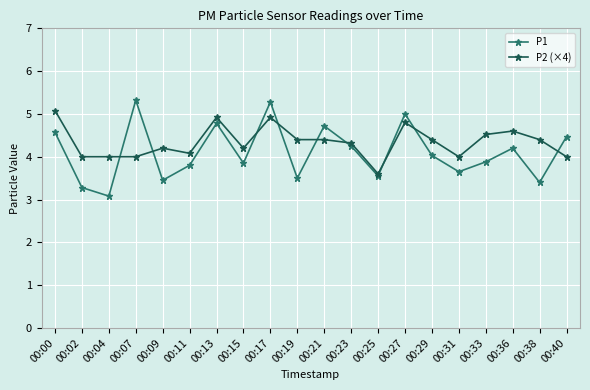

Is it true that P1 equals 2.2 at 00:38?

False